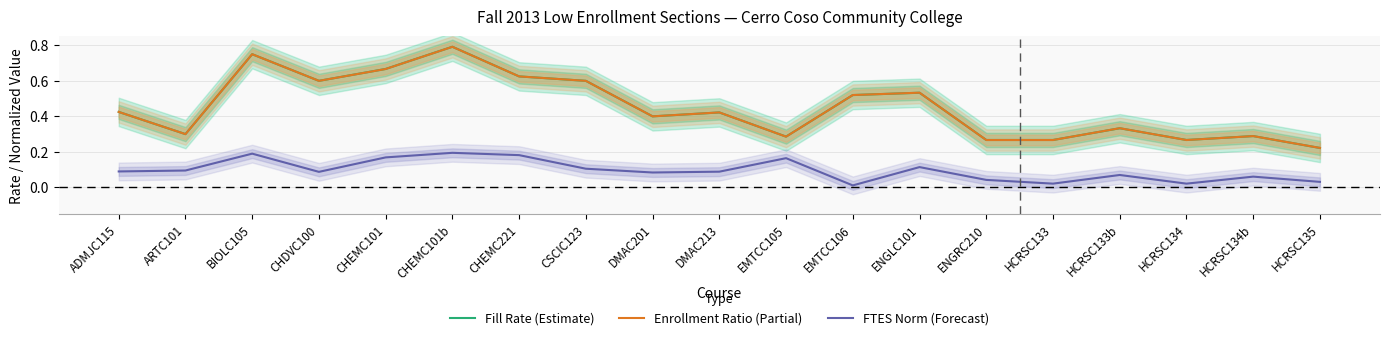

Between CHEMC221 and EMTCC105, which series saw the biggest shift?

Enrollment Ratio (Partial)